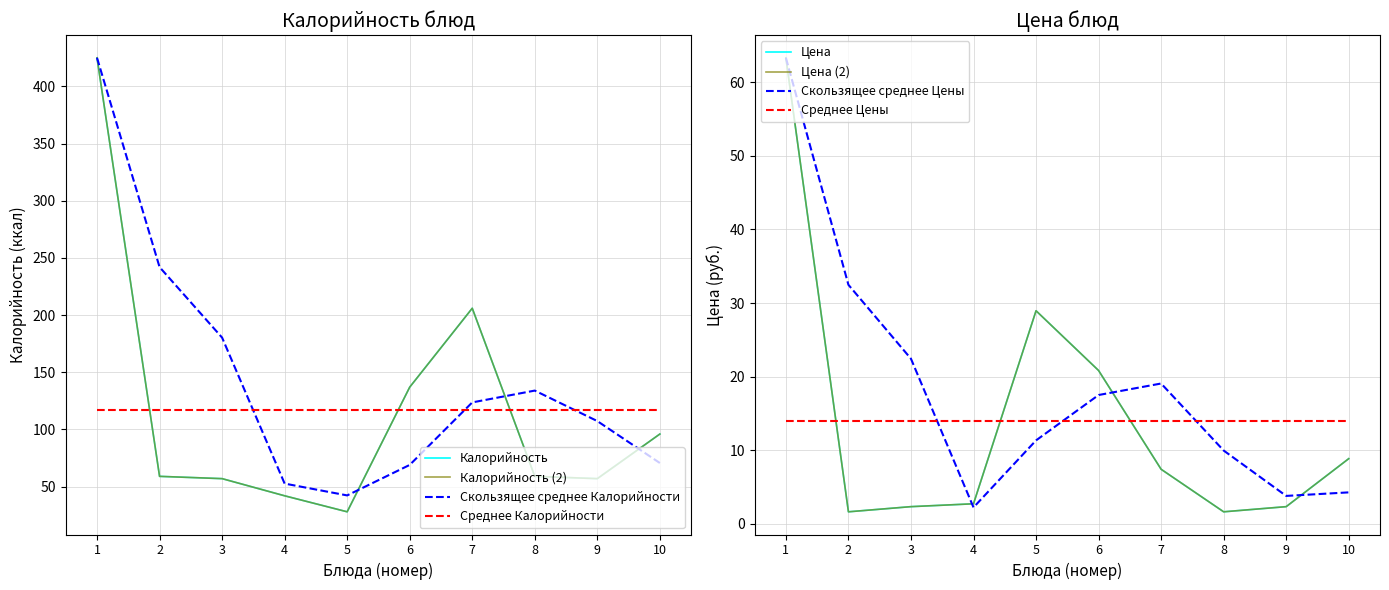

Does the chart display data point markers on the line(s)?

No